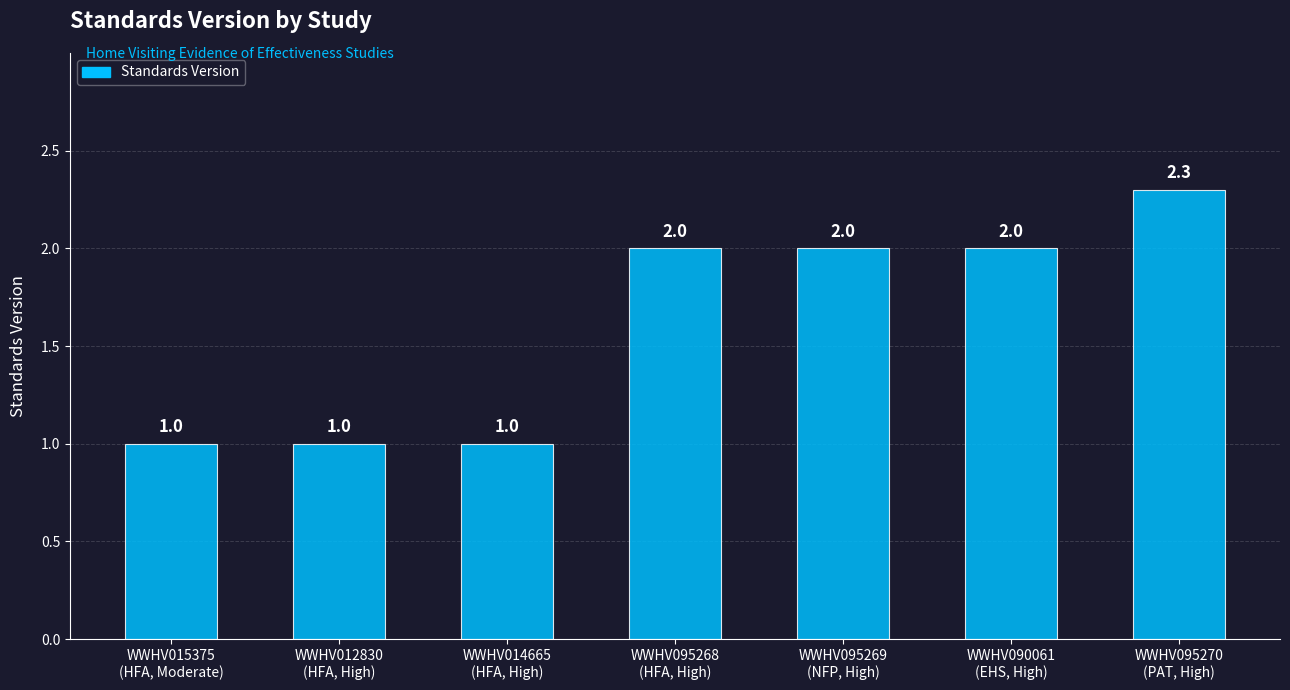

Count the values in the range 1 to 2.

6